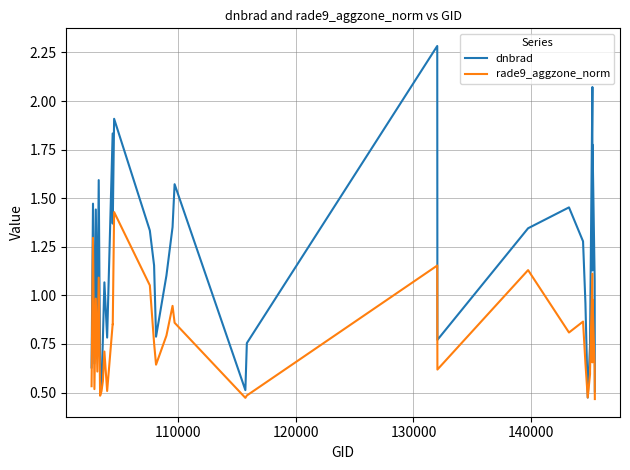

In rade9_aggzone_norm, how many points are lower than both neighbors (excluding endpoints)?

11